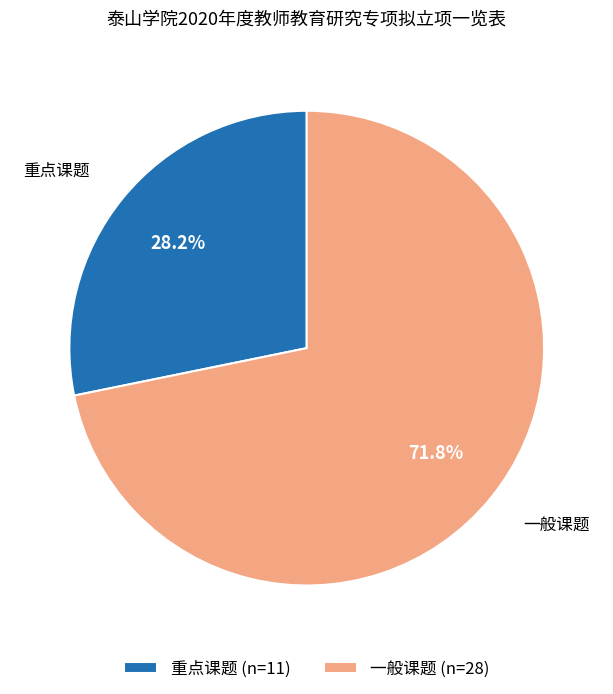

To the nearest percent, what is the average slice percentage?

50%